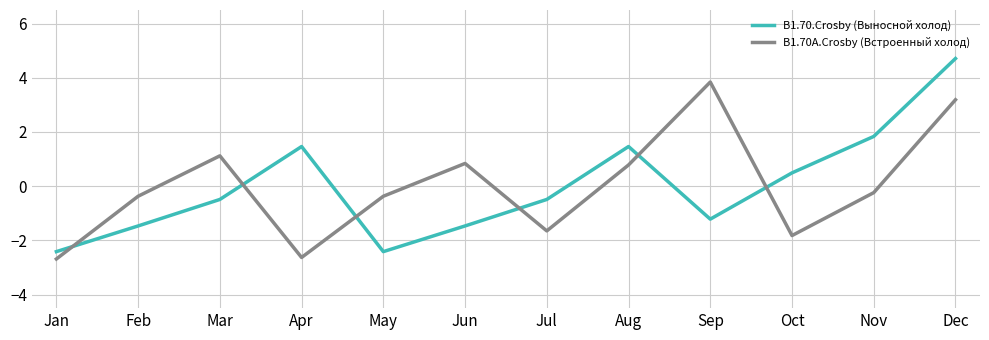

How many values in В1.70.Crosby (Выносной холод) are below zero?

7